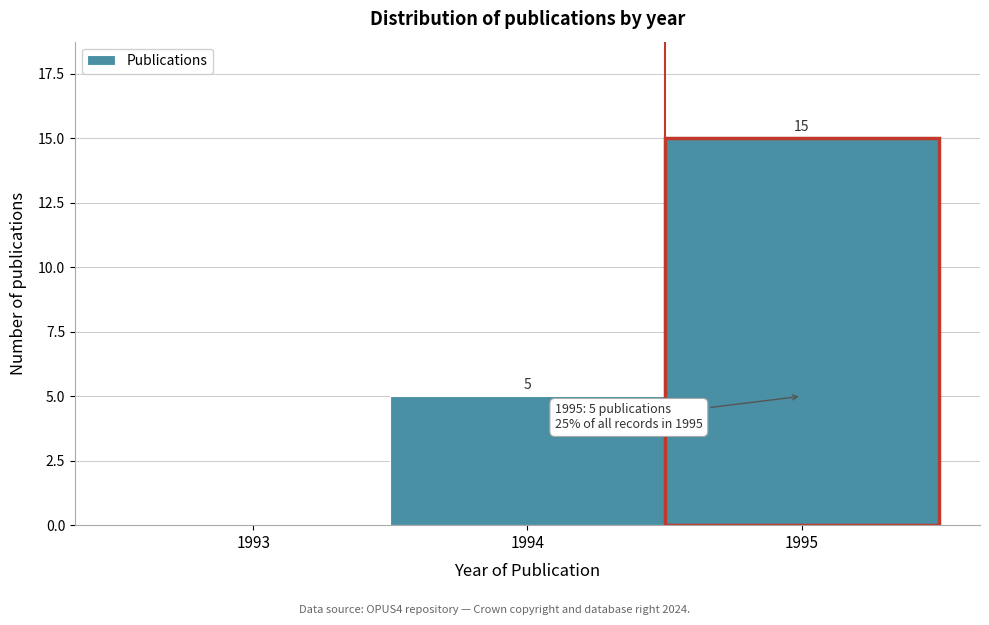

Reading left to right, transcribe all the data shown in this chart.

1993=0	1994=5	1995=15